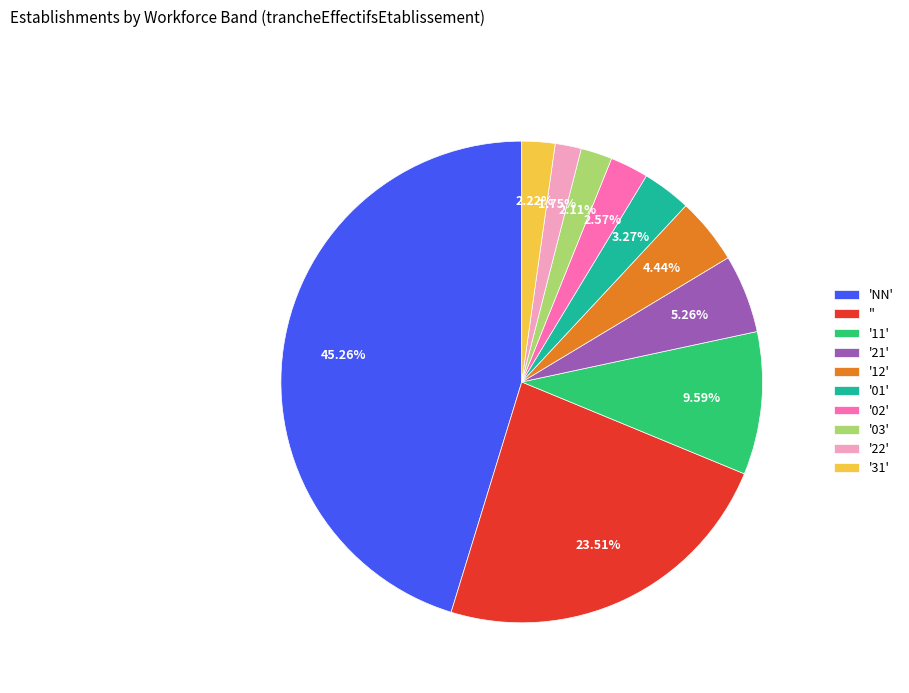

Does '03' represent more than half of the total?

No